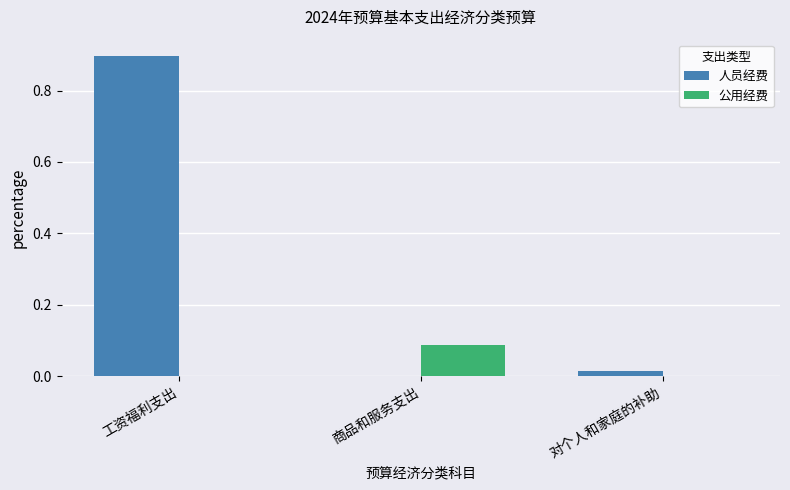

Between 工资福利支出 and 商品和服务支出, which series saw the biggest shift?

人员经费